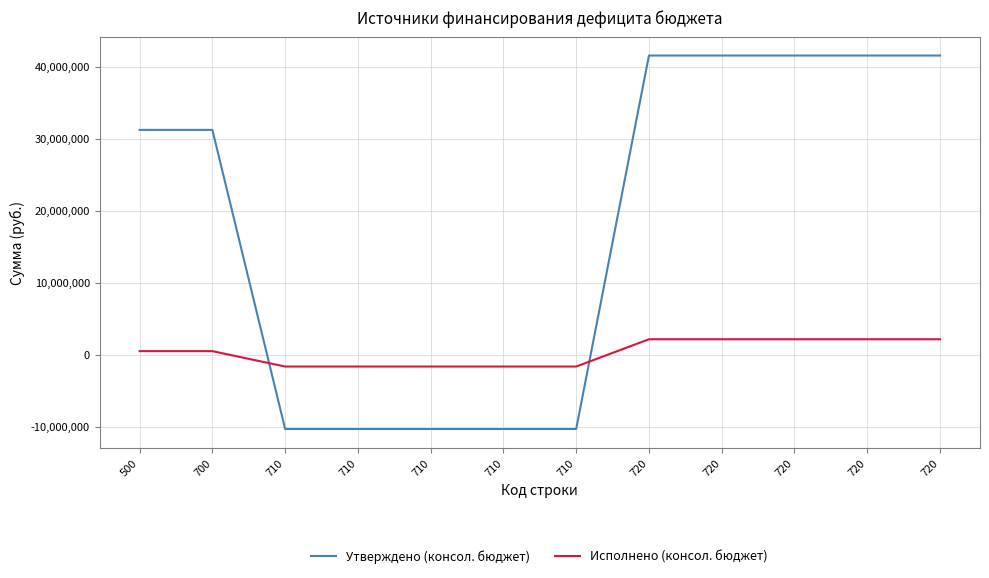

What is the maximum value for Утверждено (консол. бюджет)?

41542300.0